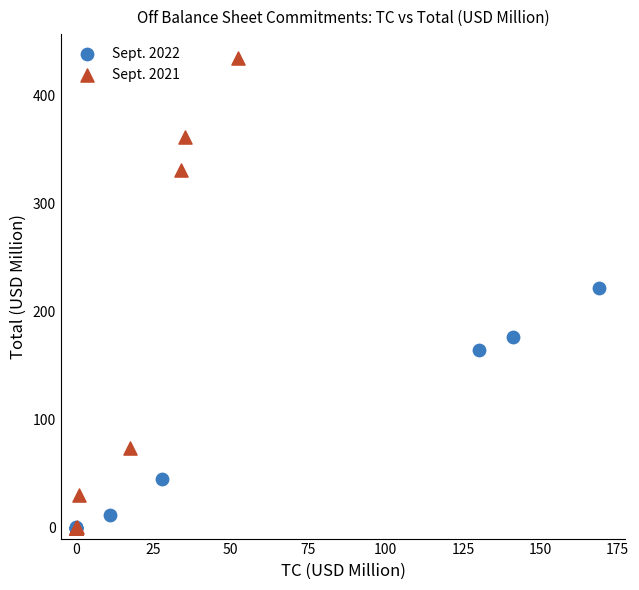

Which series has the widest spread of Y values?

Sept. 2021